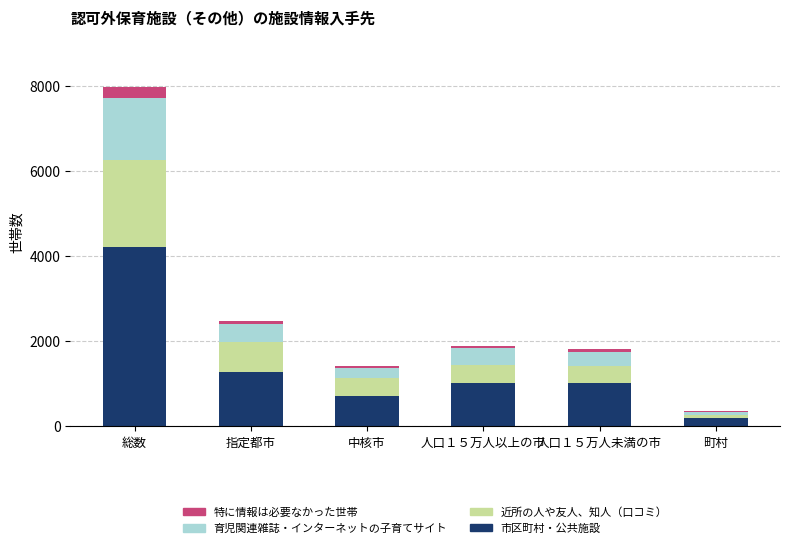

The value of 市区町村・公共施設 at 中核市 is 715. True or false?

True